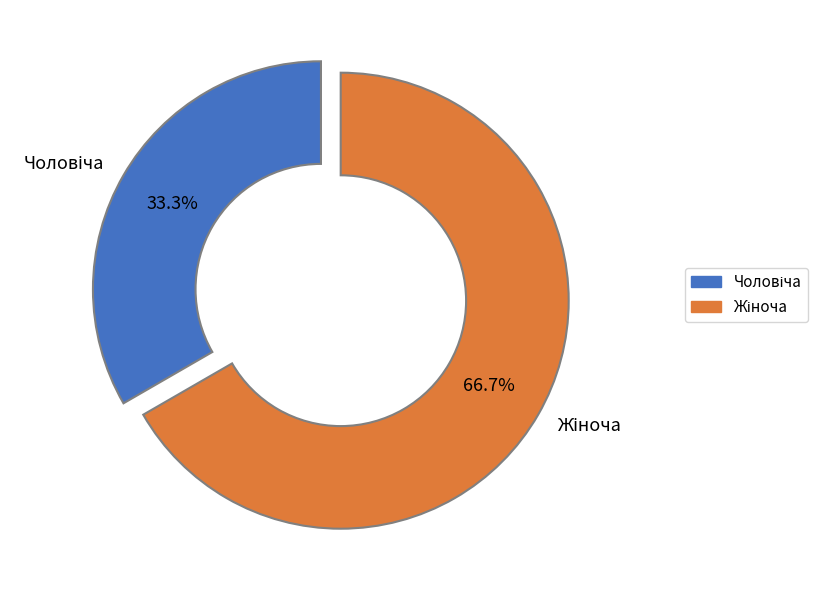

Is there any slice that represents more than half of the pie?

Yes